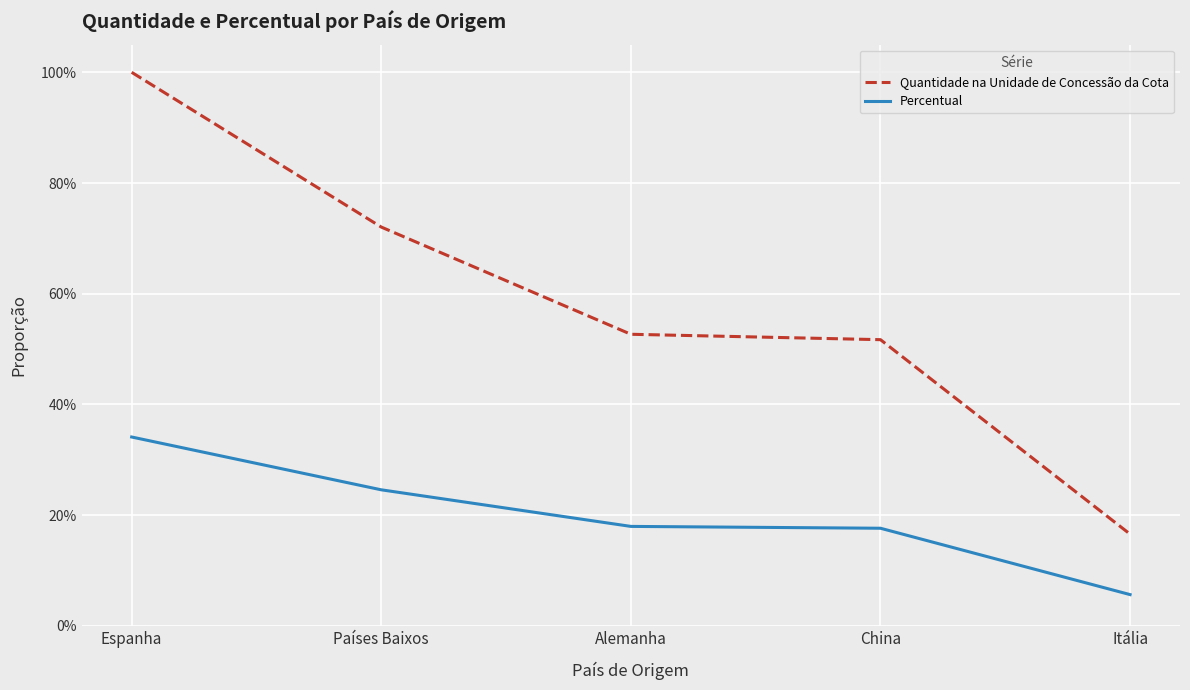

Does the chart display data point markers on the line(s)?

No